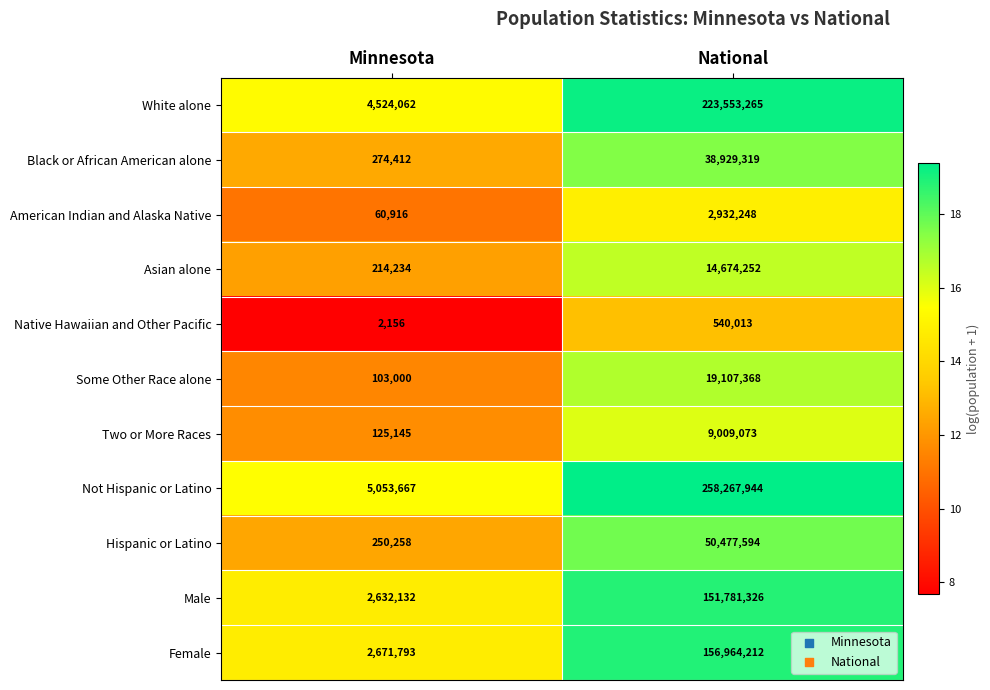

The Some Other Race alone series shows 12898231 at National. True or false?

False